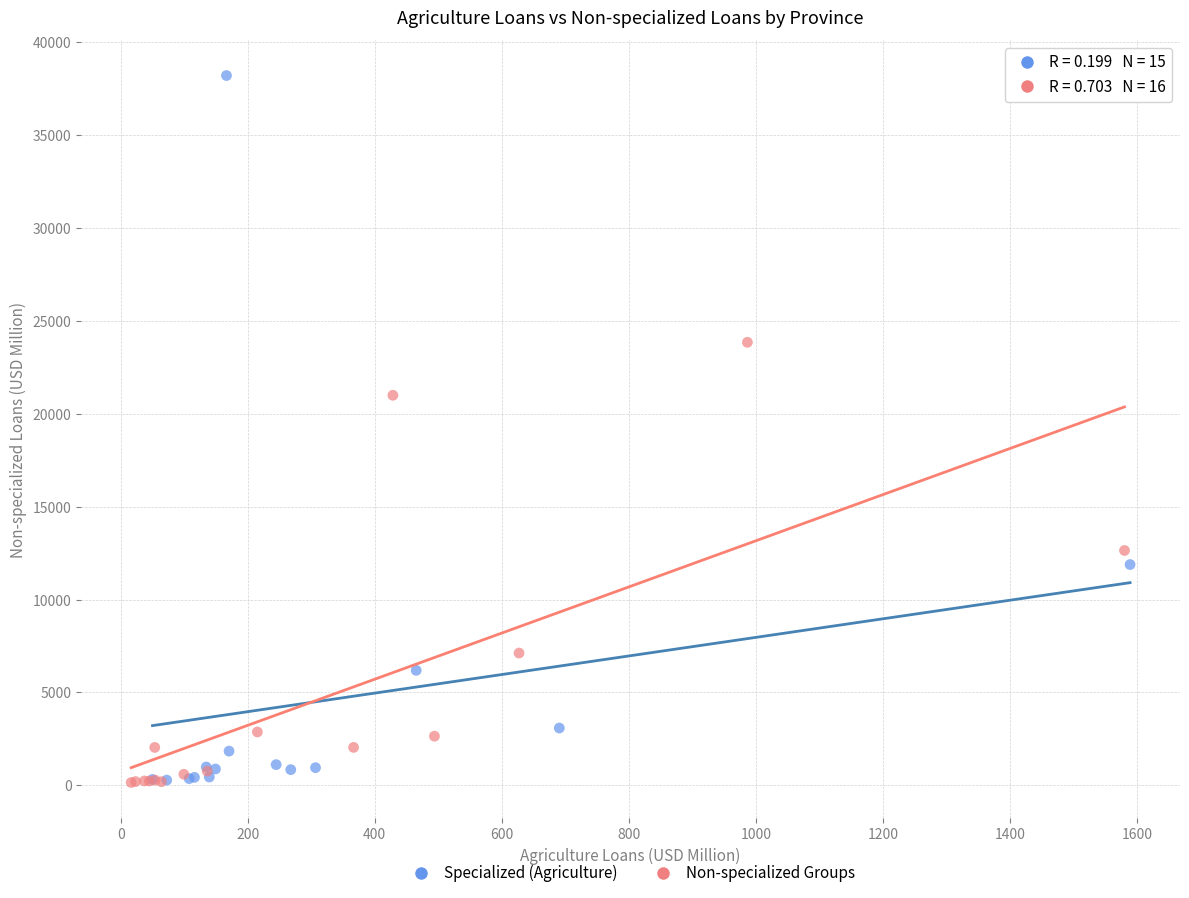

Which series contains the highest Y value?

Specialized (Agriculture)